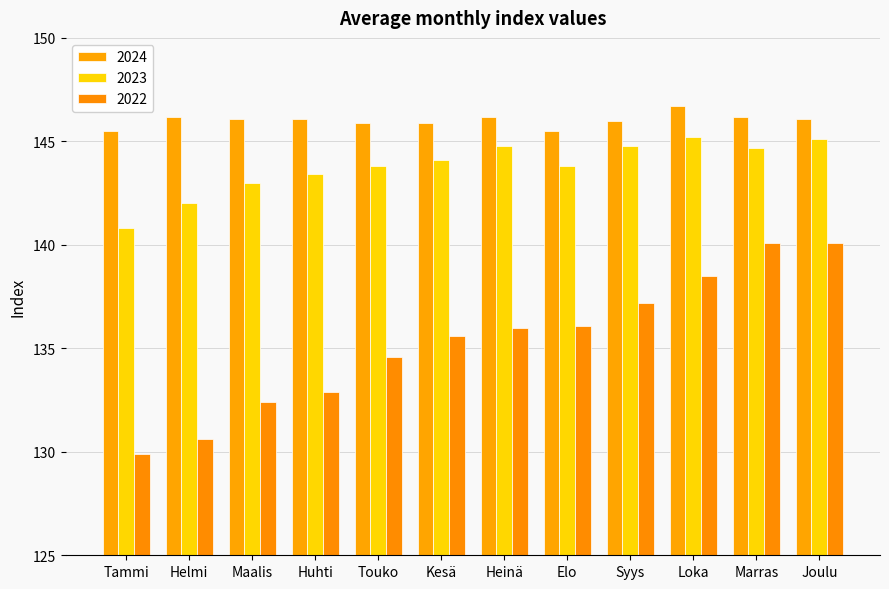

Which category has the lowest value in the 2023 series?

Tammi